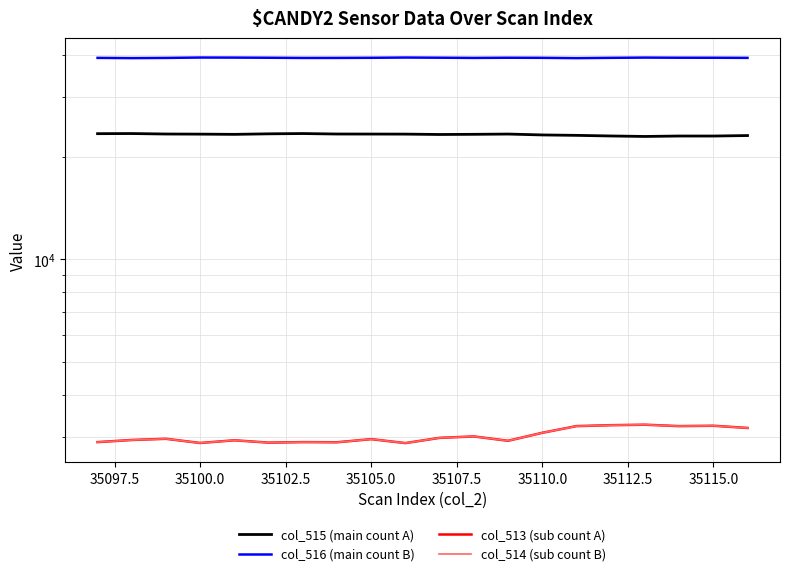

What is the approximate value of col_513 (sub count A) at 35112.5?

2895